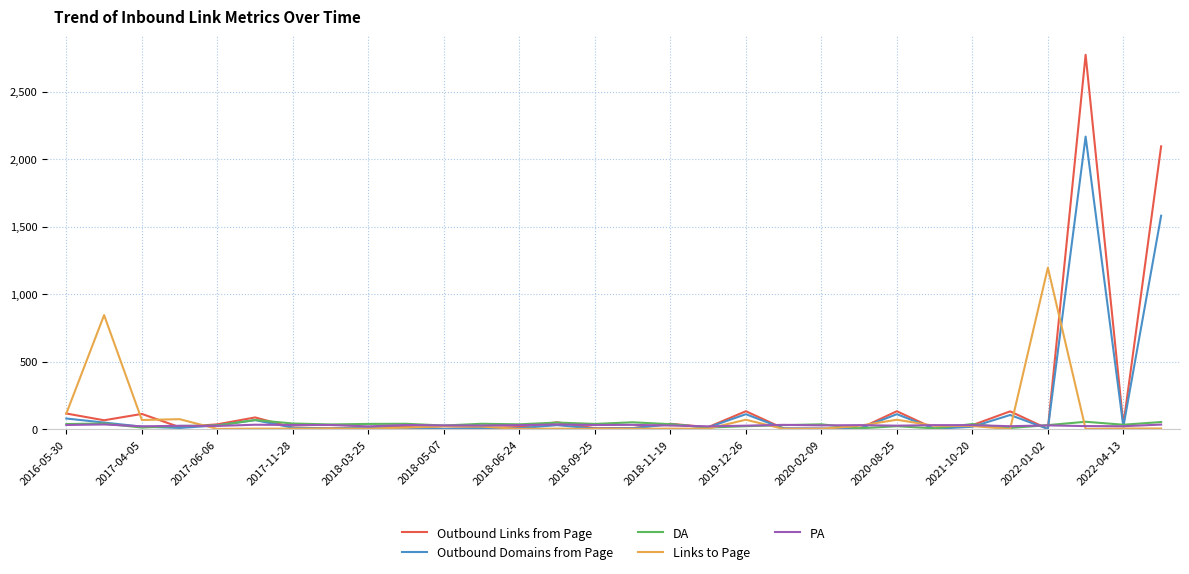

Which series has the largest range (max minus min)?

Outbound Links from Page